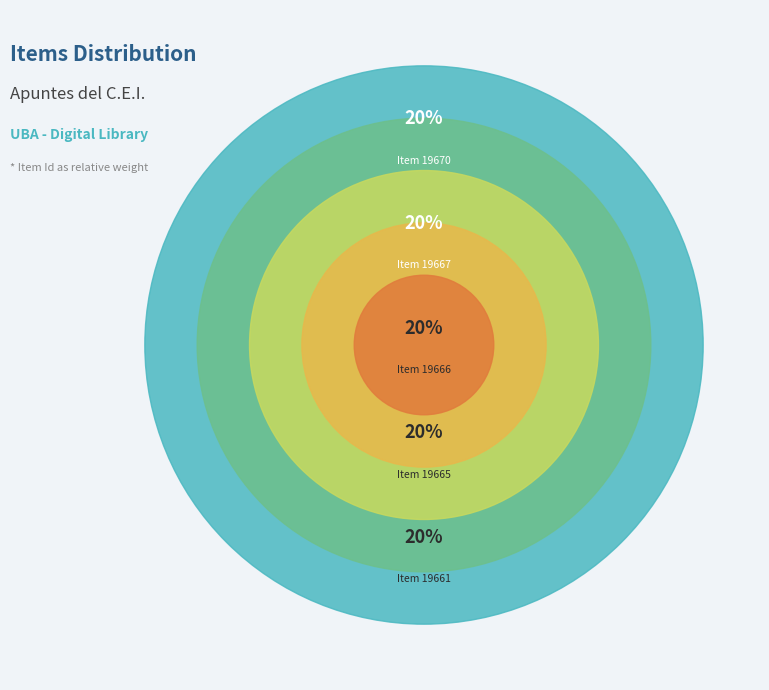

Rank the categories by value from lowest to highest.

Item 19661, Item 19665, Item 19666, Item 19667, Item 19670